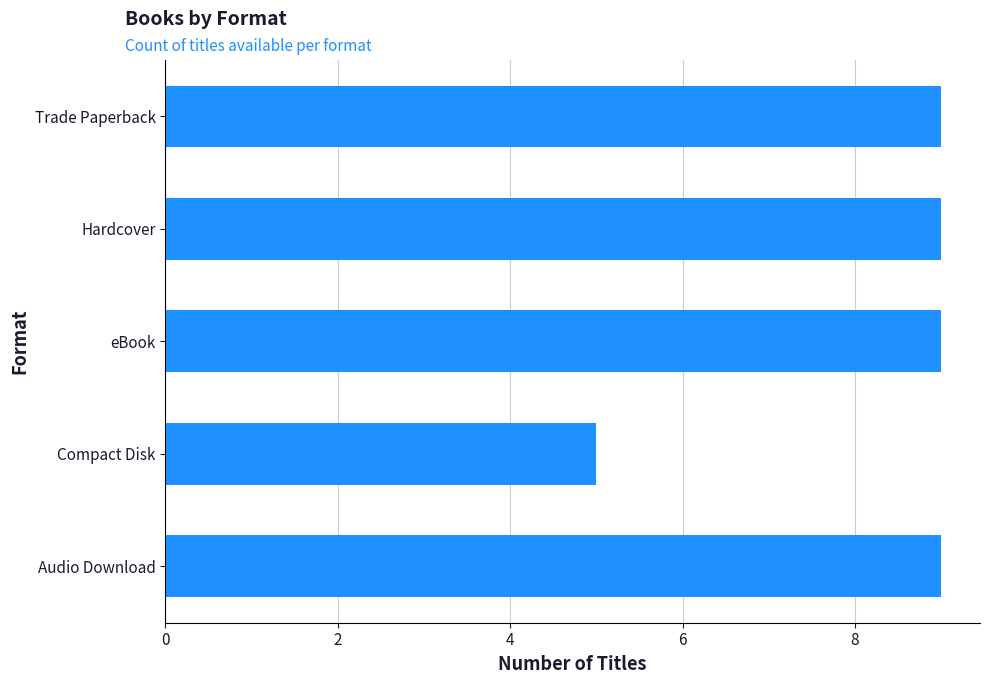

True or false: the data shows 9 at Trade Paperback.

True